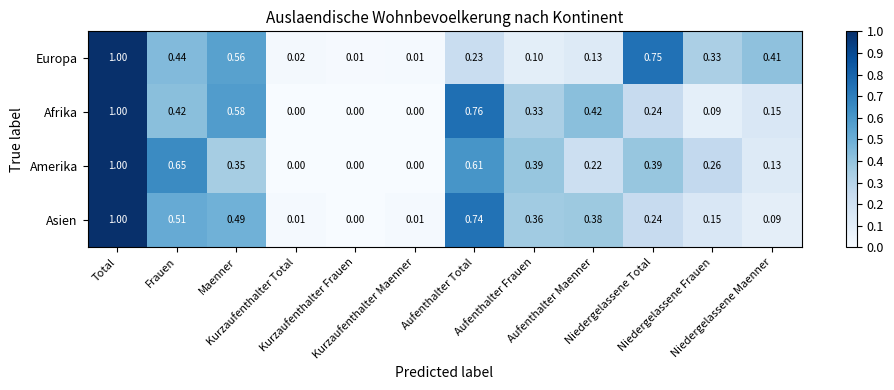

Which series has the largest total across all categories?

Amerika